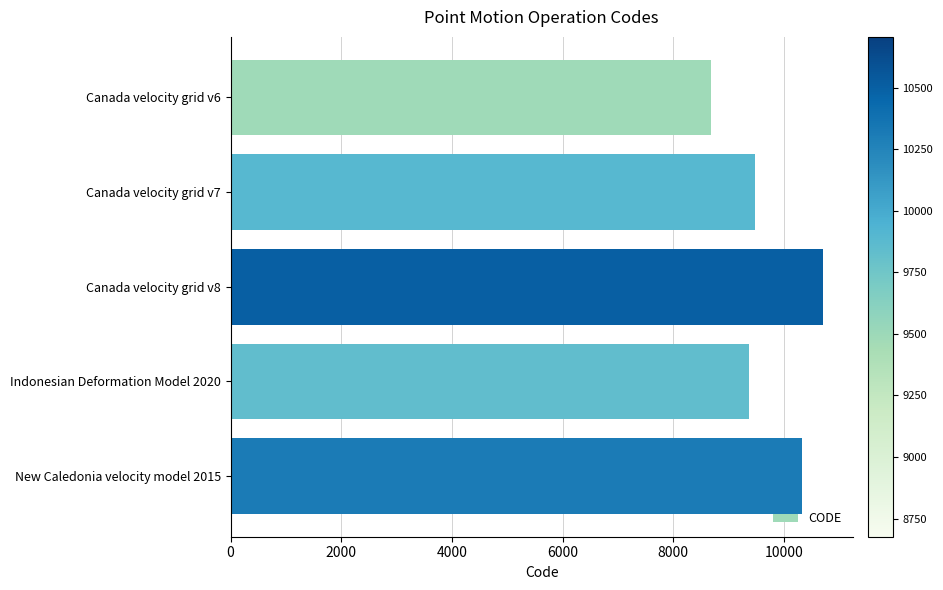

What is the label of the 1st bar from the top?

Canada velocity grid v6